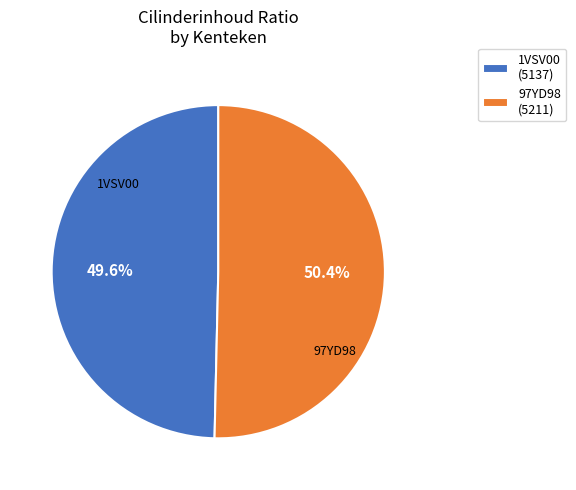

What is the ratio of the value at 1VSV00 (5137) to the value at 97YD98 (5211)?

1.0